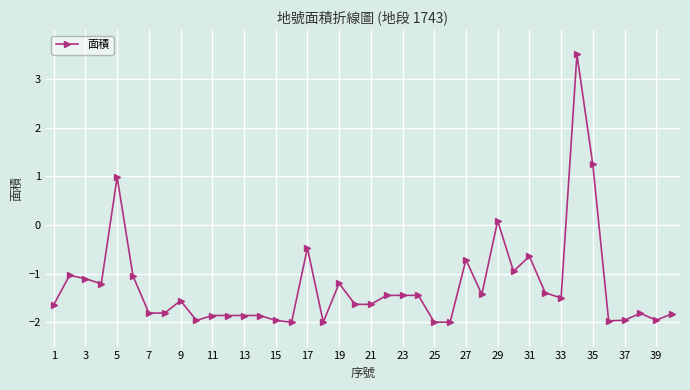

What is the difference between the maximum and minimum values?

5.5